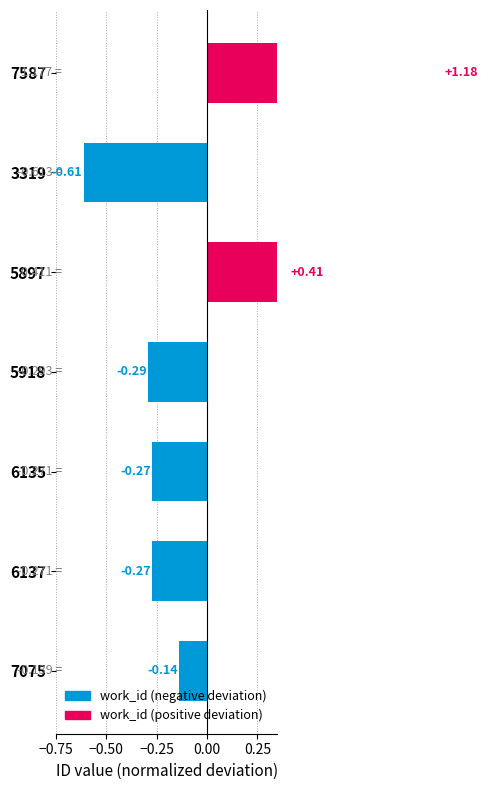

Reading left to right, extract all data points from this chart.

1.2	-0.6	0.4	-0.3	-0.3	-0.3	-0.1